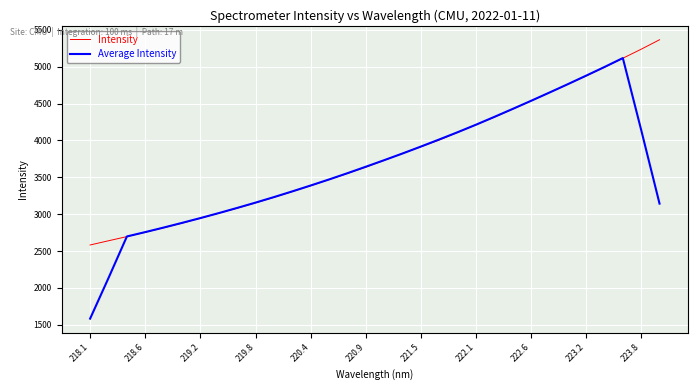

List the series in order of their peak value, highest first.

Intensity, Average Intensity